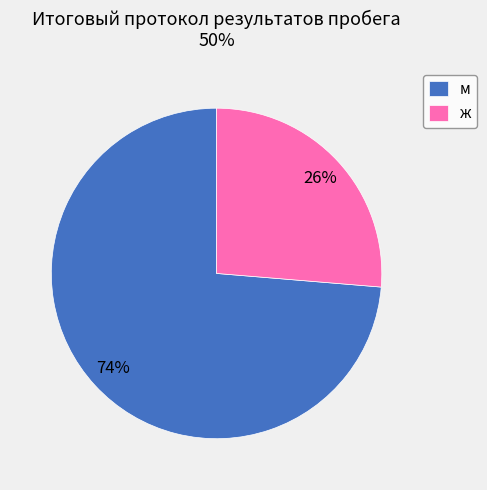

How many slices are in this pie chart?

2